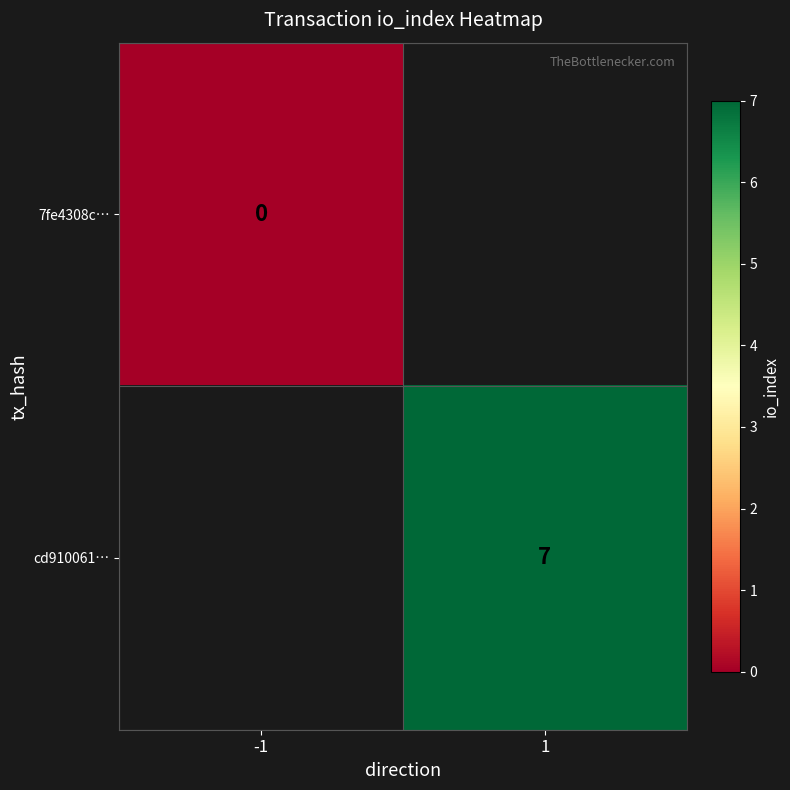

Is it true that cd910061… equals 7 at 1?

True